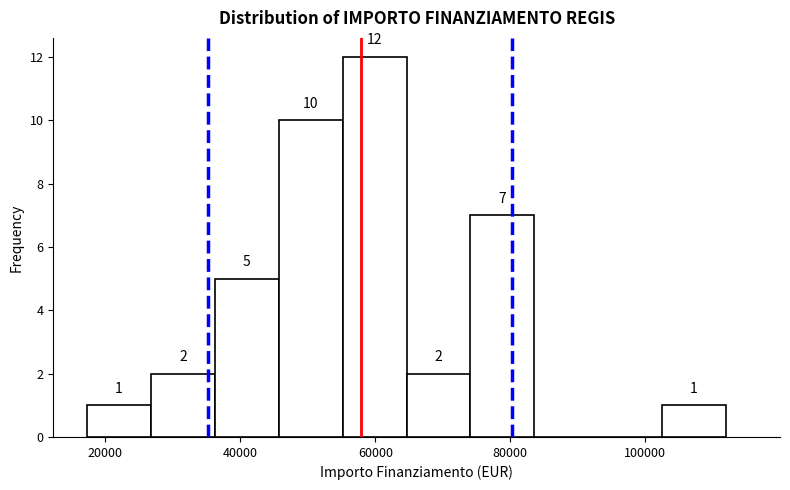

Over which range of the x-axis is the bar tallest?

56000 to 64000